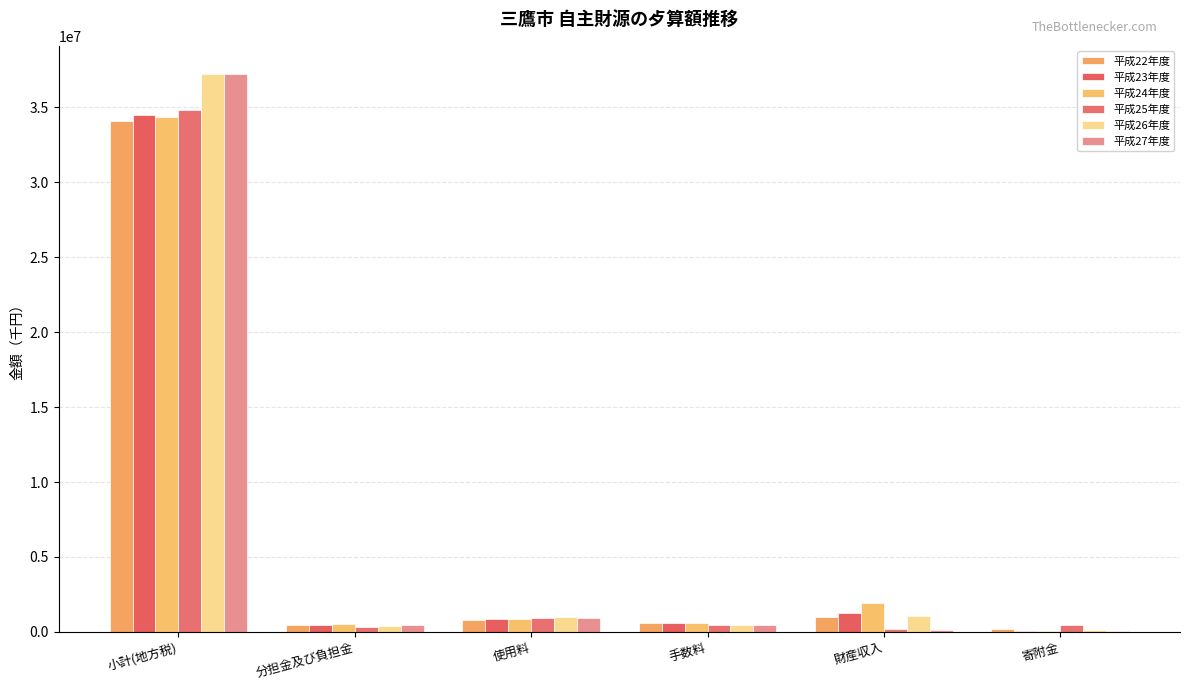

Are the bars horizontal?

No